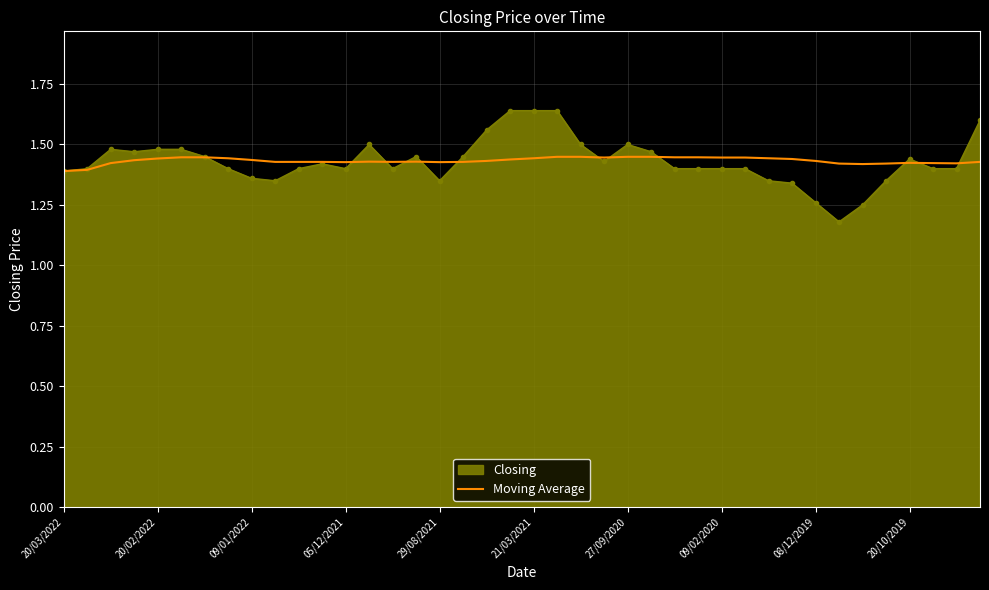

Which series has the widest spread of values?

Closing